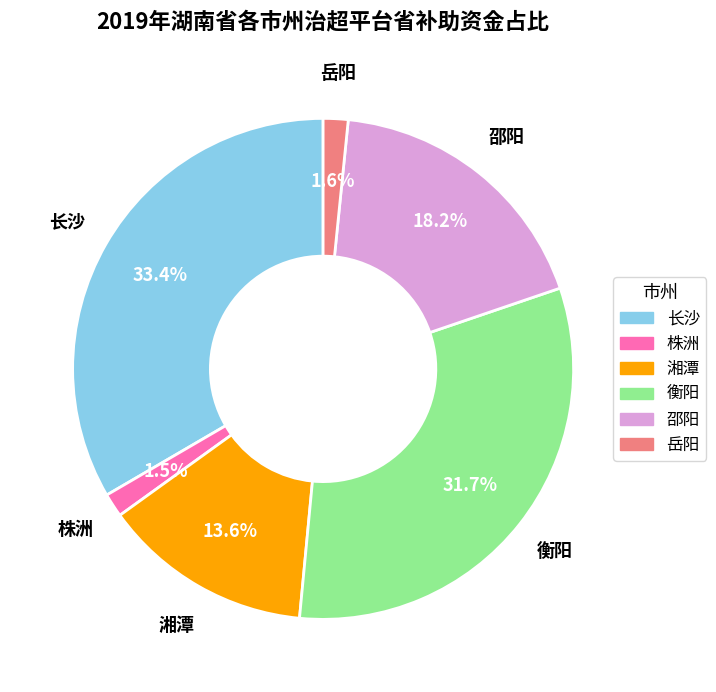

What percentage is NOT represented by 衡阳?

68.3%